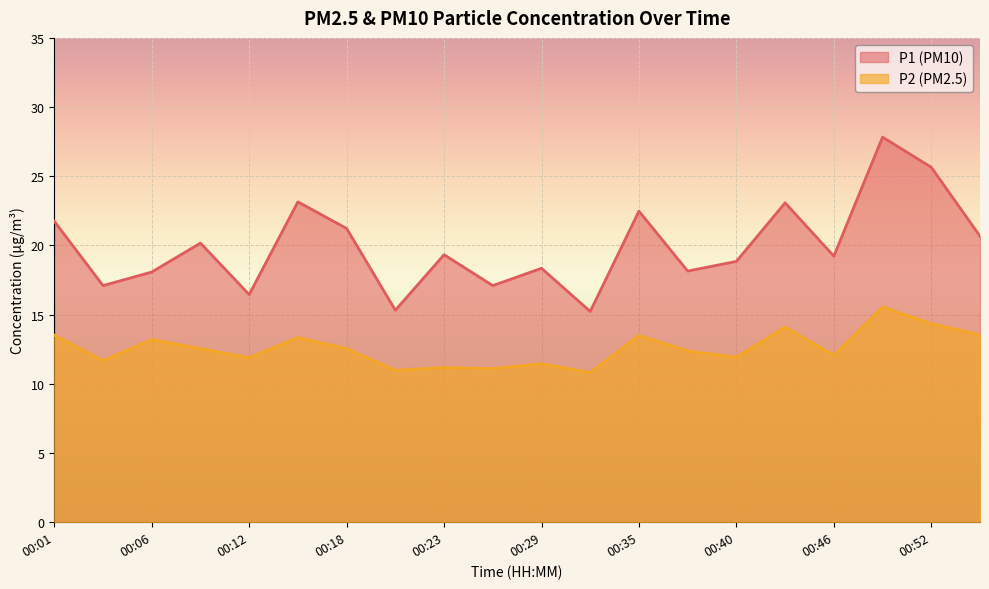

What is the sum of all P1 values?

399.2